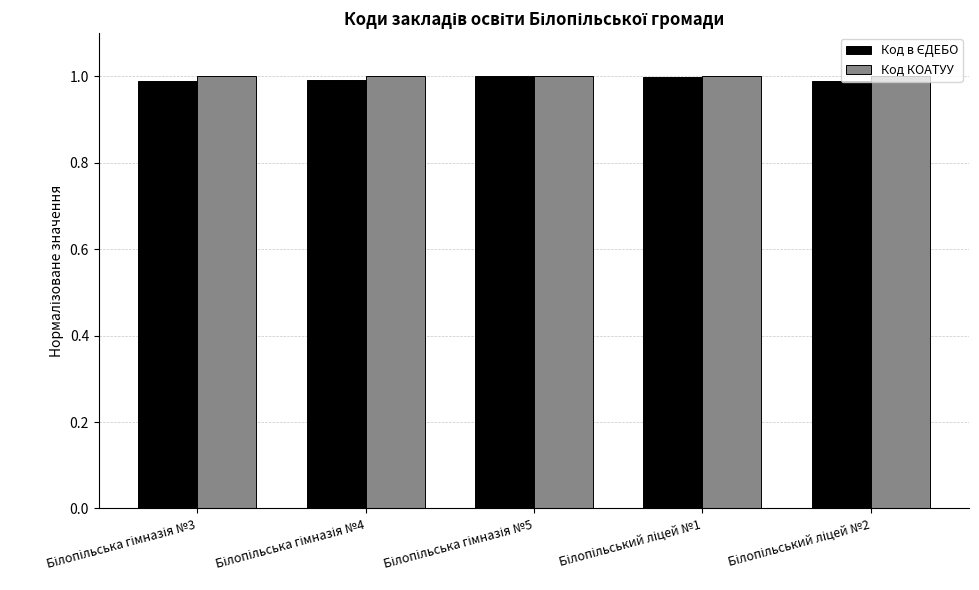

What is the sum of all Код КОАТУУ values?

5.0